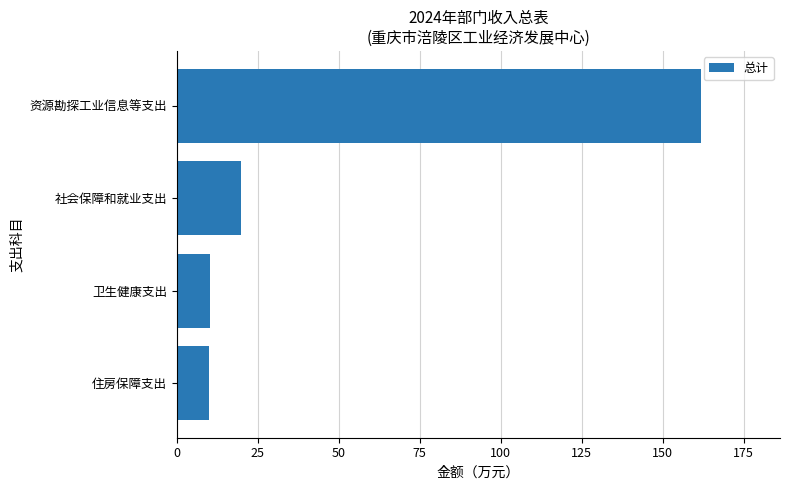

What is the greatest value displayed?

161.9